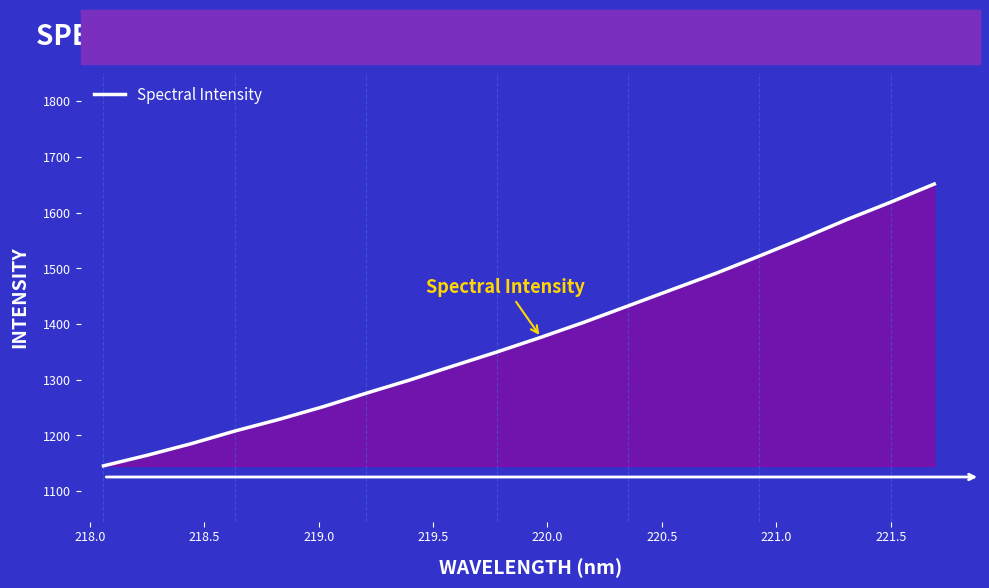

Reading left to right, extract all data points from this chart.

1145.3	1164.4	1185.0	1207.8	1228.5	1251.0	1275.6	1299.5	1324.9	1350.0	1376.2	1403.6	1432.7	1461.9	1491.0	1522.2	1554.3	1587.6	1618.8	1651.5